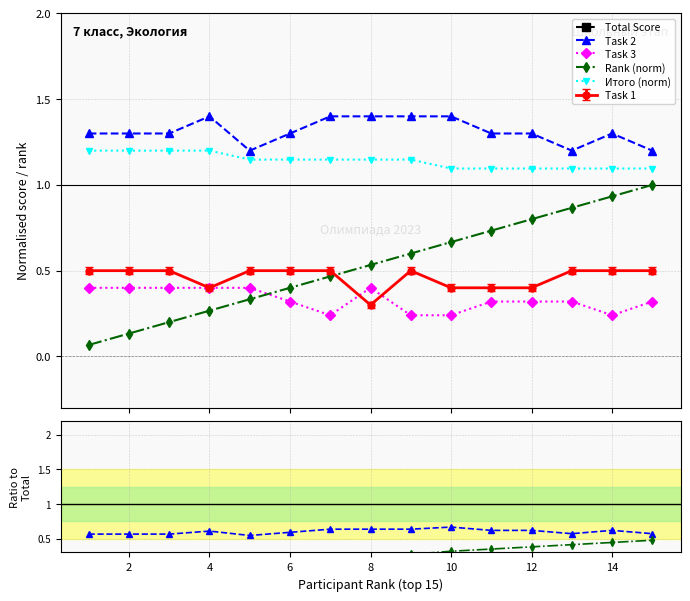

How many Task 3 values are between 0 and 1?

15